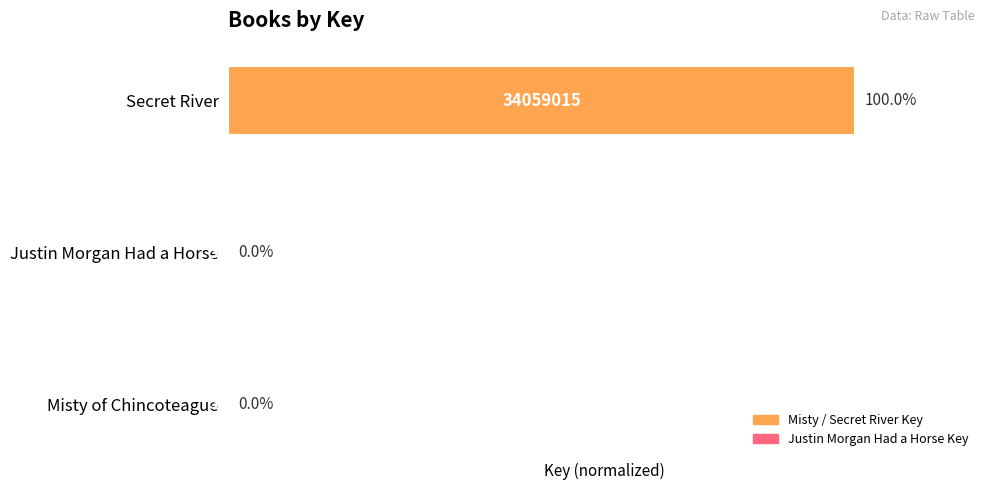

What is the sum of all values?

100.0